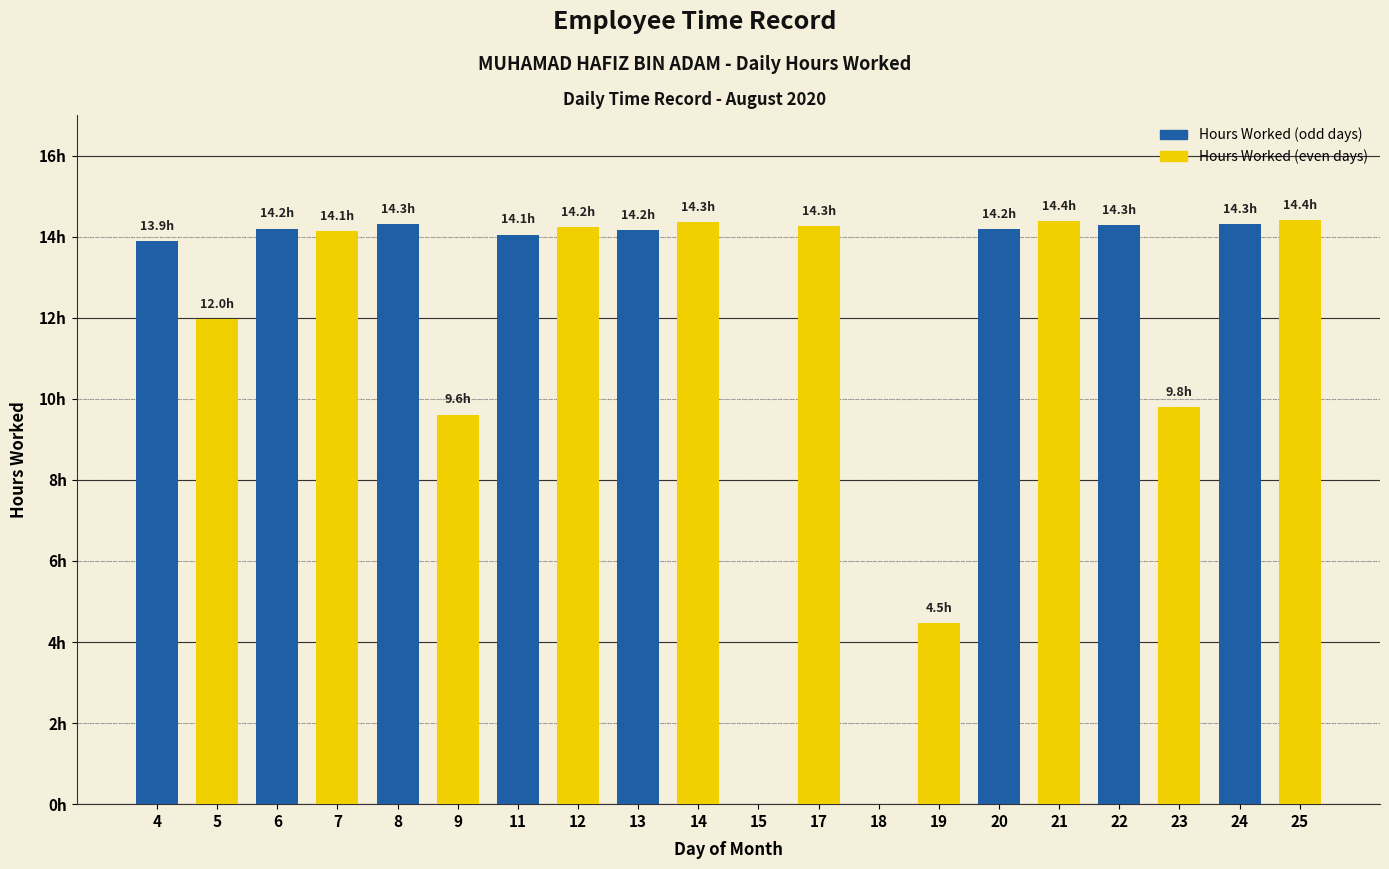

Count the number of data series in this chart.

1